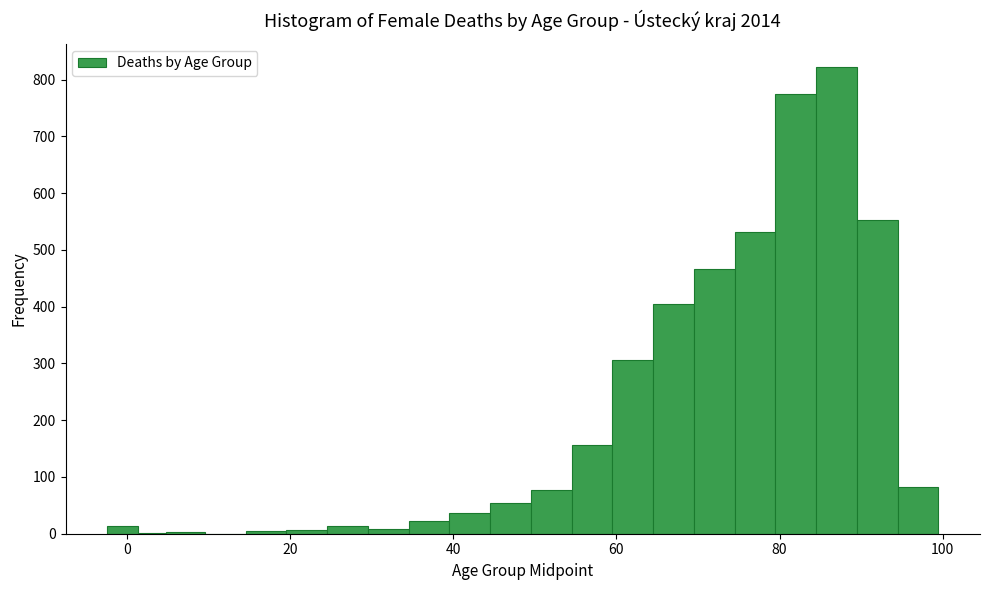

Read against the x-axis, roughly where is the centre of the tallest bar?

88